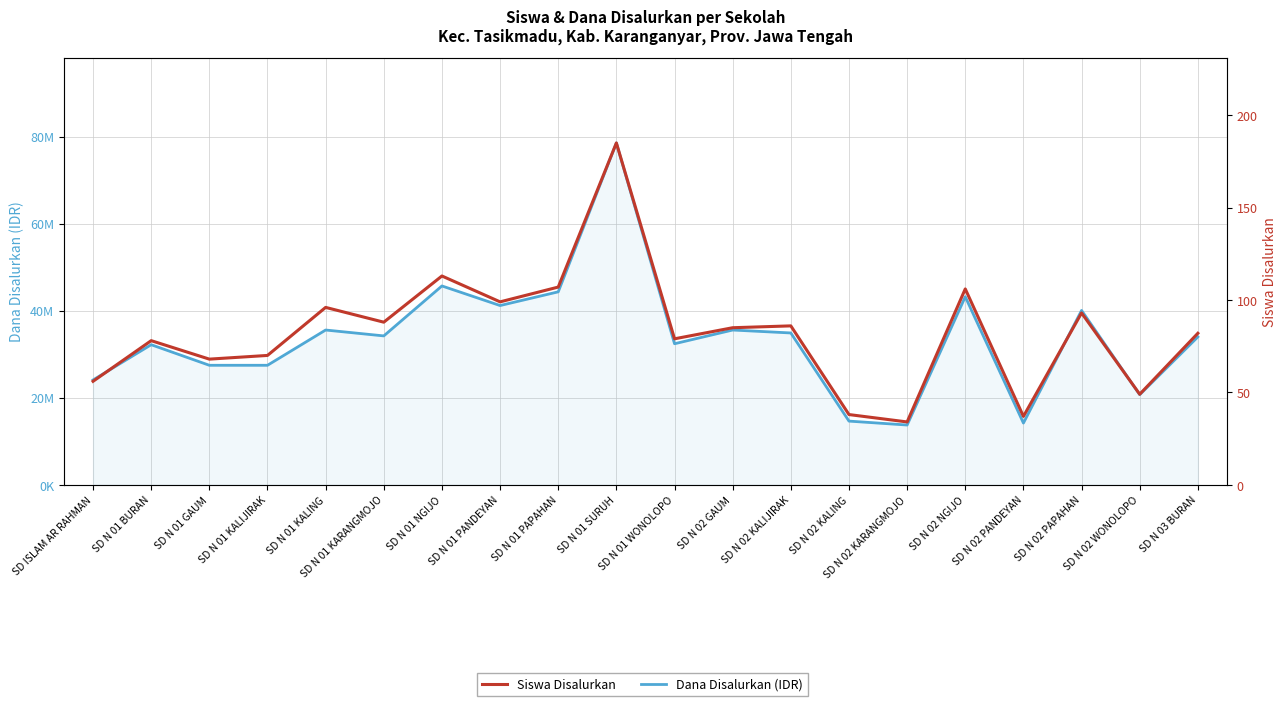

What is the difference between the second highest and minimum values in the Dana Disalurkan (IDR) series?

31950000